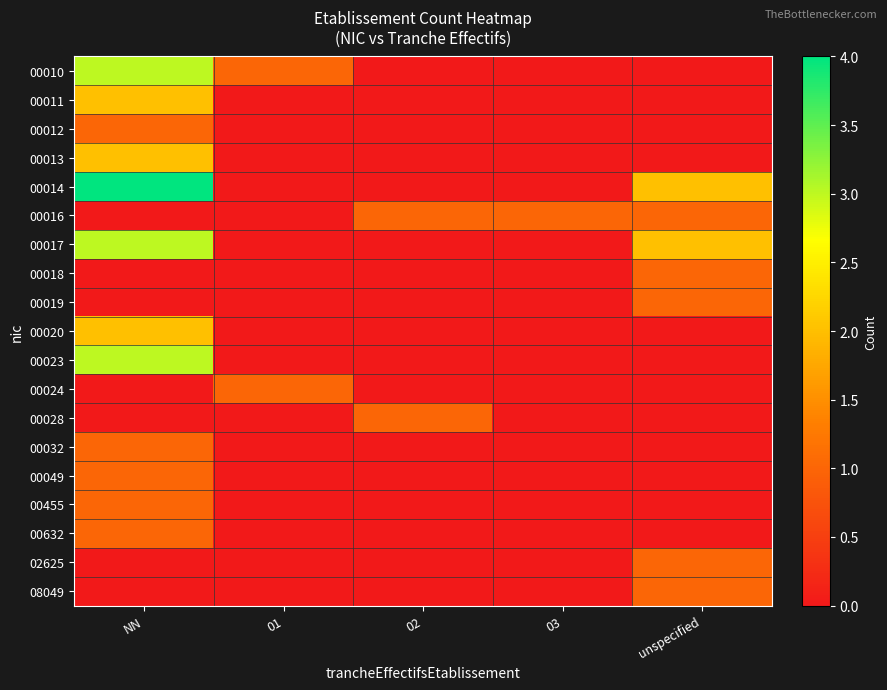

List the series in order of their peak value, highest first.

00014, 00010, 00017, 00023, 00011, 00013, 00020, 00012, 00016, 00018, 00019, 00024, 00028, 00032, 00049, 00455, 00632, 02625, 08049